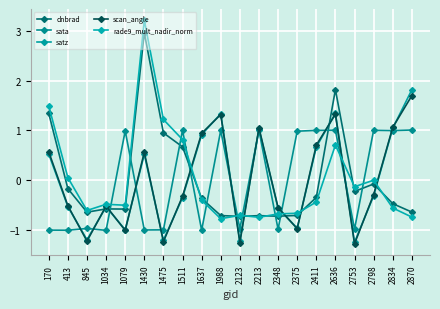

Between 1430 and 2834, which series saw the biggest shift?

rade9_mult_nadir_norm